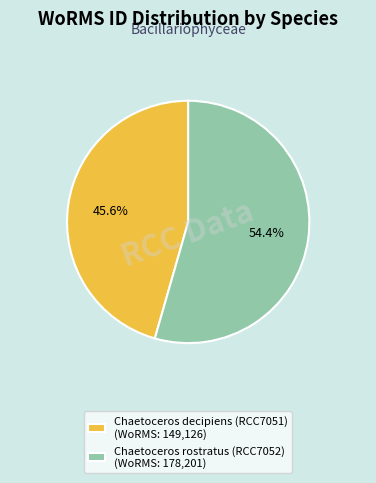

Which slice is the smallest?

Chaetoceros decipiens (RCC7051)